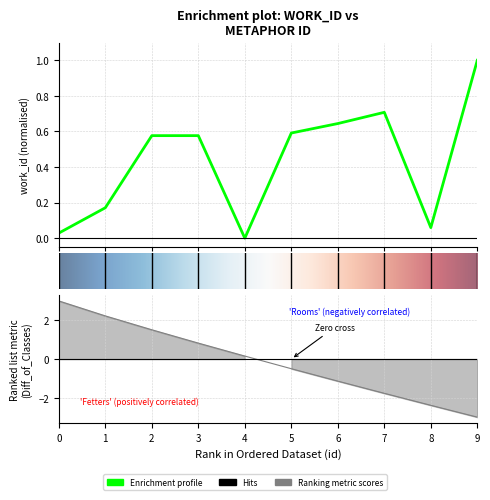

How many points are lower than both their immediate neighbors (excluding endpoints)?

2